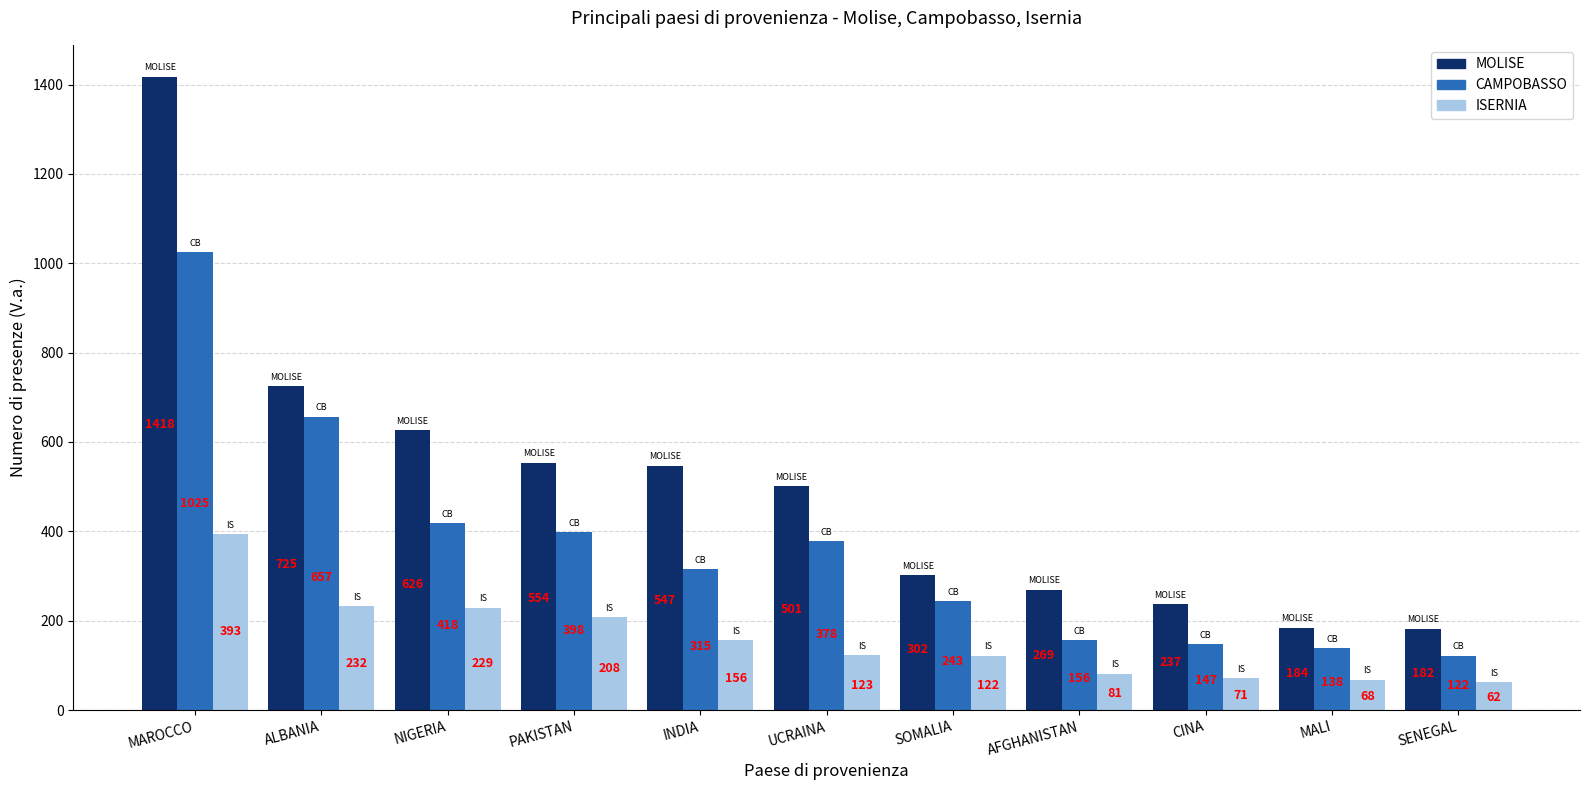

List the labels in order of MOLISE value, smallest first.

SENEGAL, MALI, CINA, AFGHANISTAN, SOMALIA, UCRAINA, INDIA, PAKISTAN, NIGERIA, ALBANIA, MAROCCO